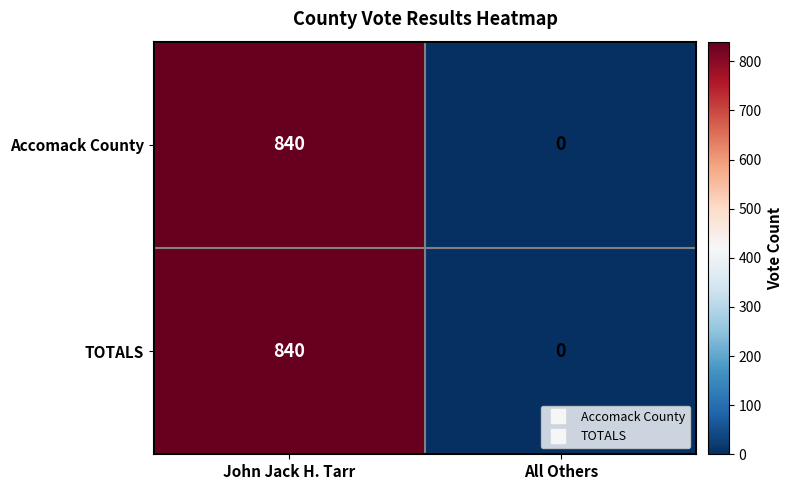

Which label corresponds to the smallest value in the chart?

All Others